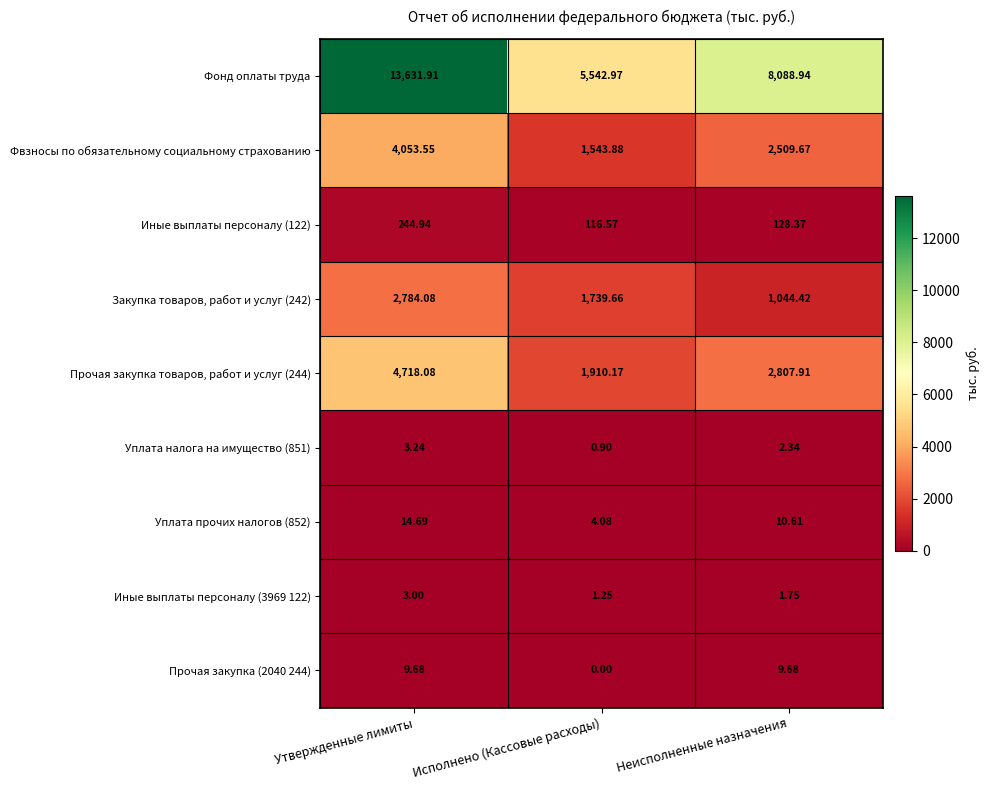

Is the value of Иные выплаты персоналу (3969 122) at Исполнено (Кассовые расходы) greater than the value of Иные выплаты персоналу (122) at Неисполненные назначения?

No